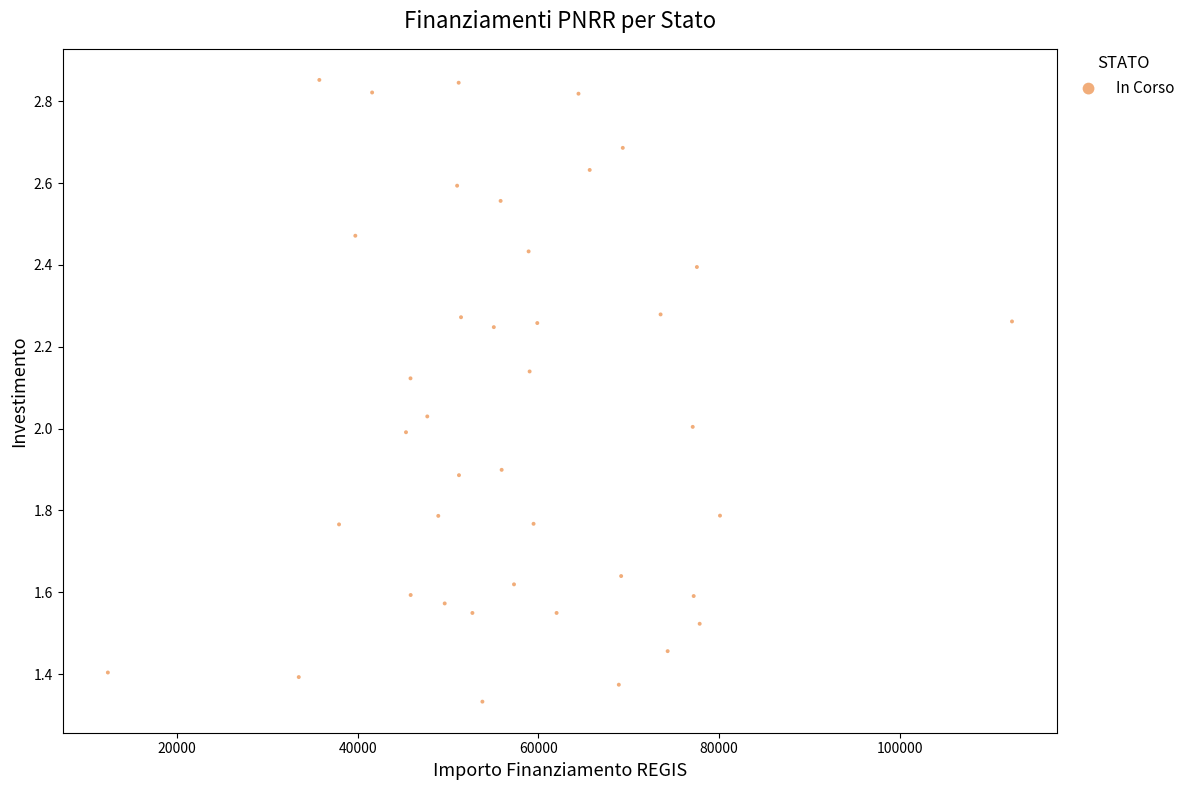

What is the range of X values (max minus min)?

100077.6